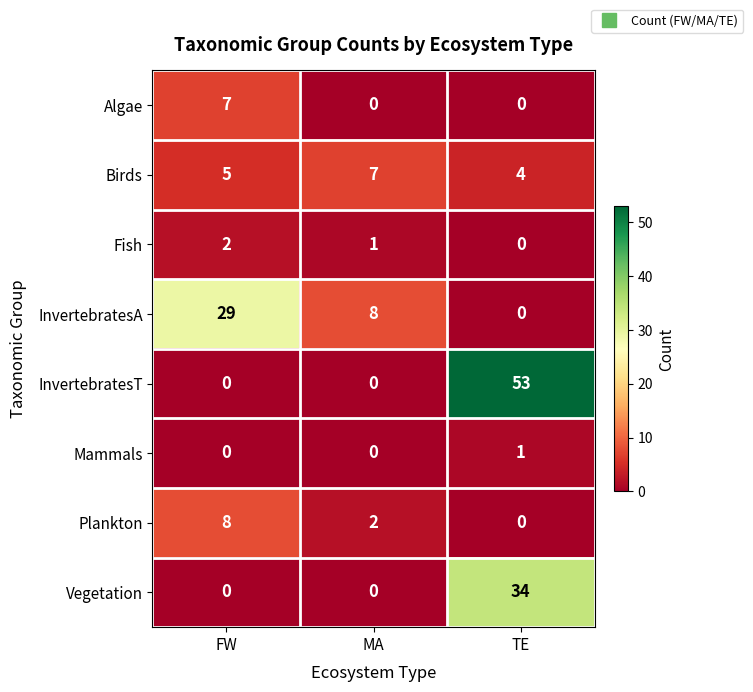

How many values in the Plankton series are below 2?

1